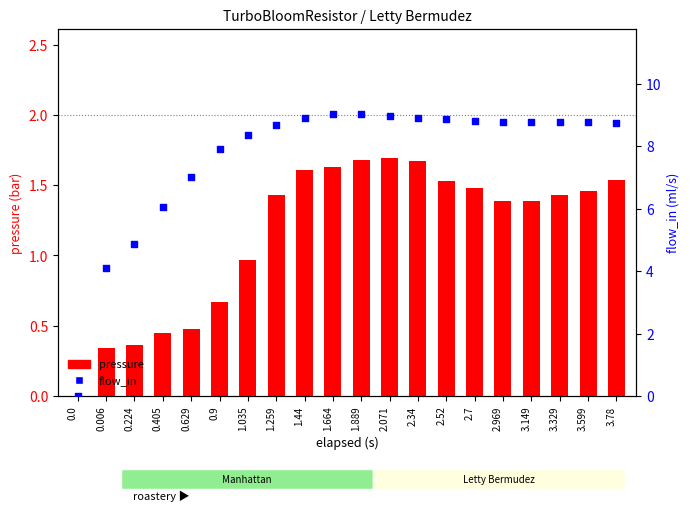

What is the total value across all series at 1.889?

10.7